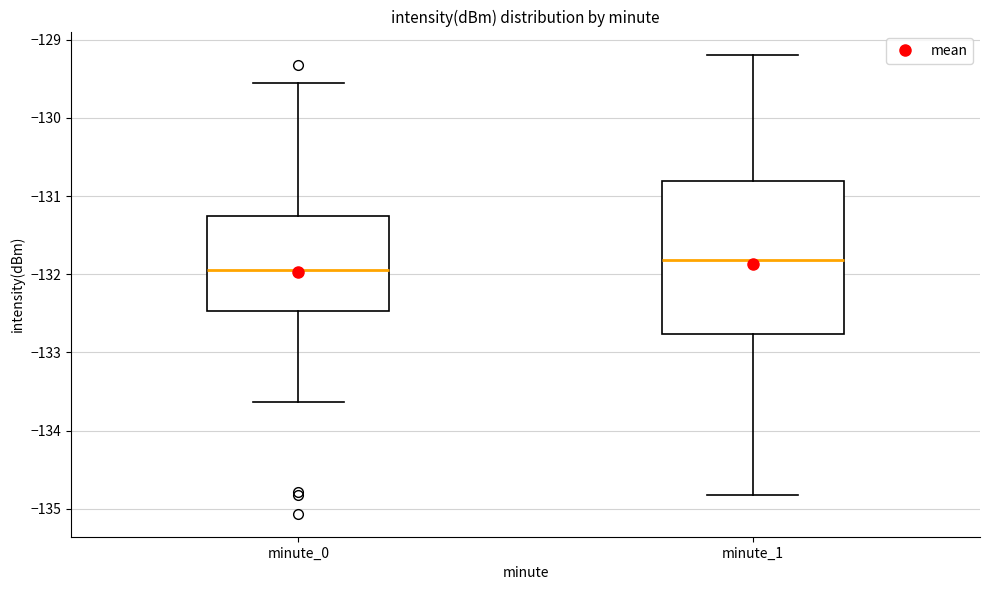

Where is the upper edge of the box for minute_0 on the y-axis? The values are not printed on the chart, so give them approximately, as read against the axis.

-131.3